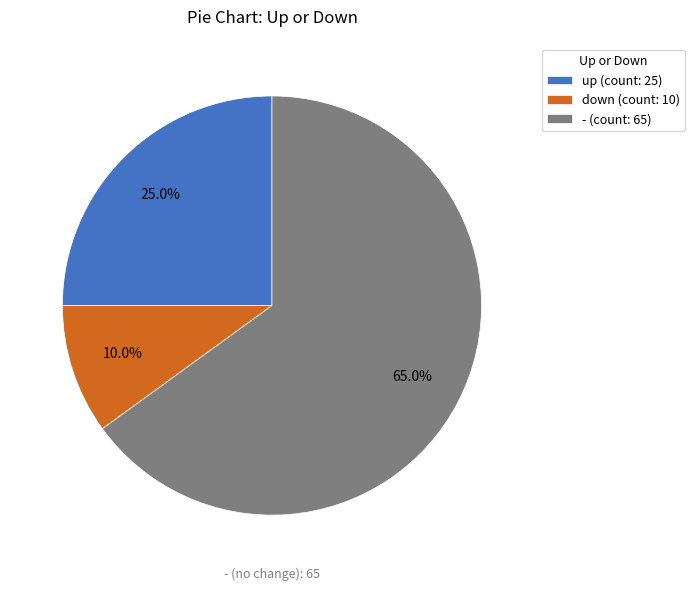

Does any single category account for the majority?

Yes